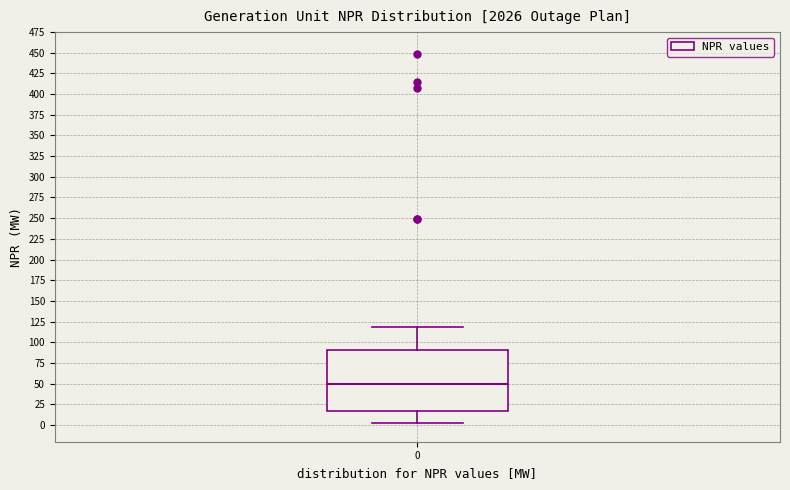

Transcribe this box plot: give where the median line is, the range the box spans, and where the two whiskers end, as read against the y-axis. The values are not printed on the chart, so give them approximately, as read against the axis.

median 50, box 15 to 90, whiskers 0 to 120